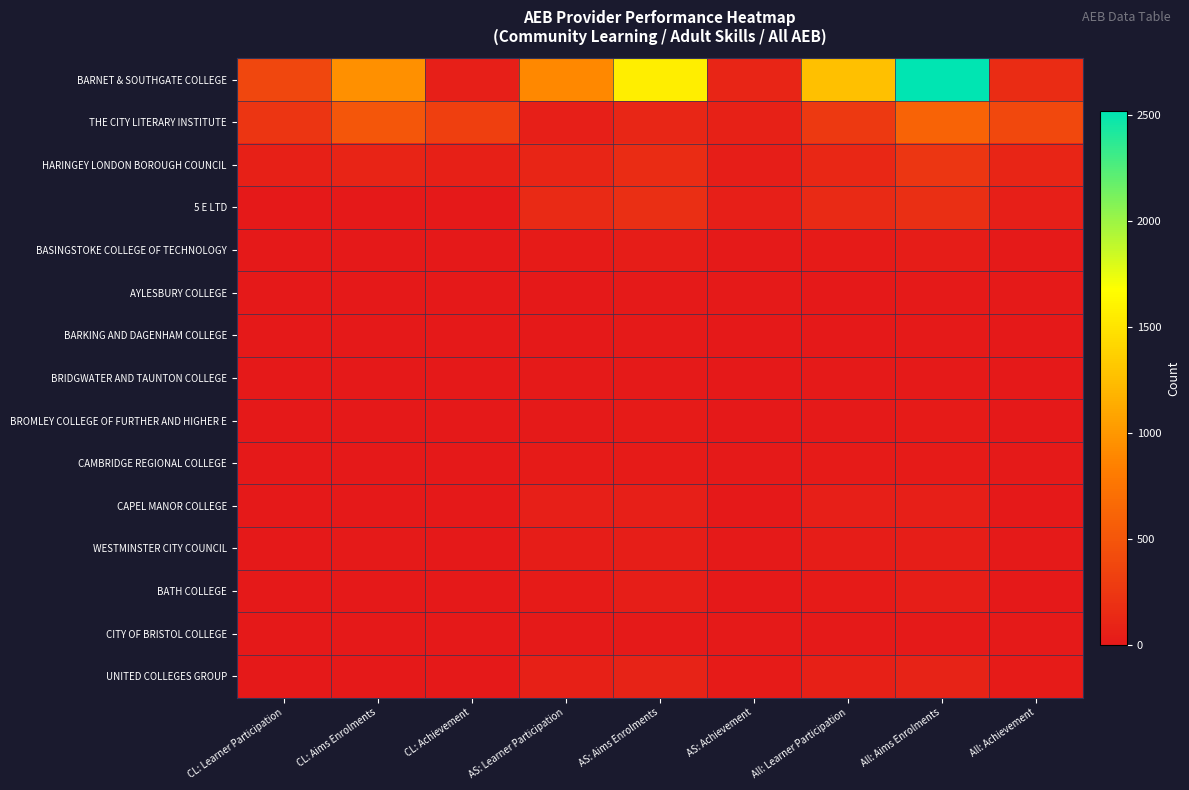

Rank the series at All: Aims Enrolments from highest to lowest value.

BARNET & SOUTHGATE COLLEGE, THE CITY LITERARY INSTITUTE, HARINGEY LONDON BOROUGH COUNCIL, 5 E LTD, UNITED COLLEGES GROUP, CAPEL MANOR COLLEGE, WESTMINSTER CITY COUNCIL, BATH COLLEGE, BASINGSTOKE COLLEGE OF TECHNOLOGY, BROMLEY COLLEGE OF FURTHER AND HIGHER E, CAMBRIDGE REGIONAL COLLEGE, AYLESBURY COLLEGE, BARKING AND DAGENHAM COLLEGE, BRIDGWATER AND TAUNTON COLLEGE, CITY OF BRISTOL COLLEGE